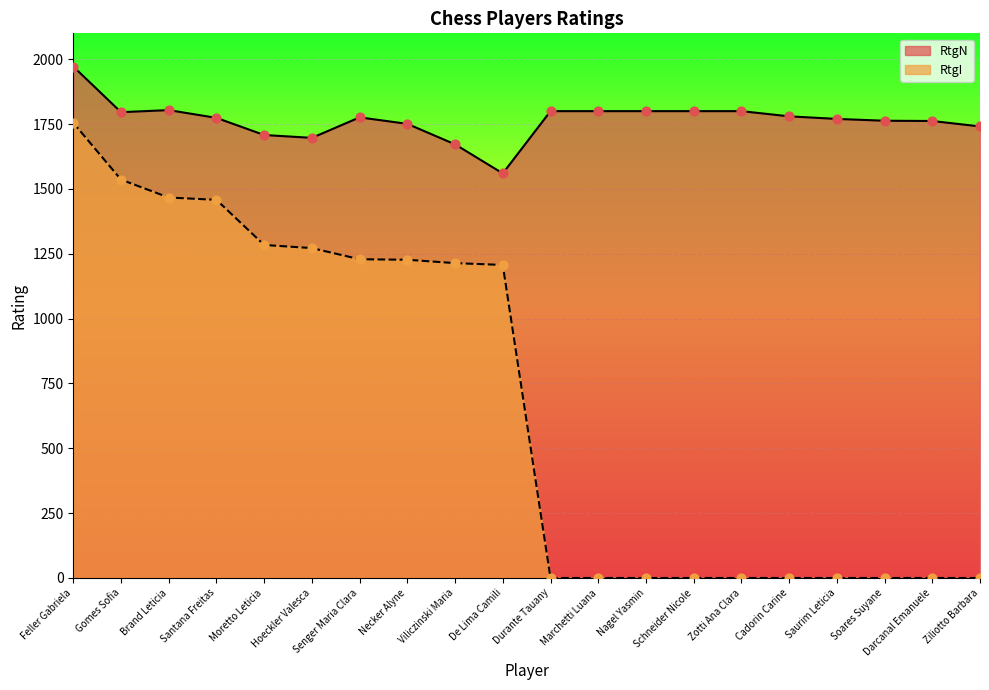

Is the value of RtgN at Schneider Nicole greater than the value of RtgI at Marchetti Luana?

Yes